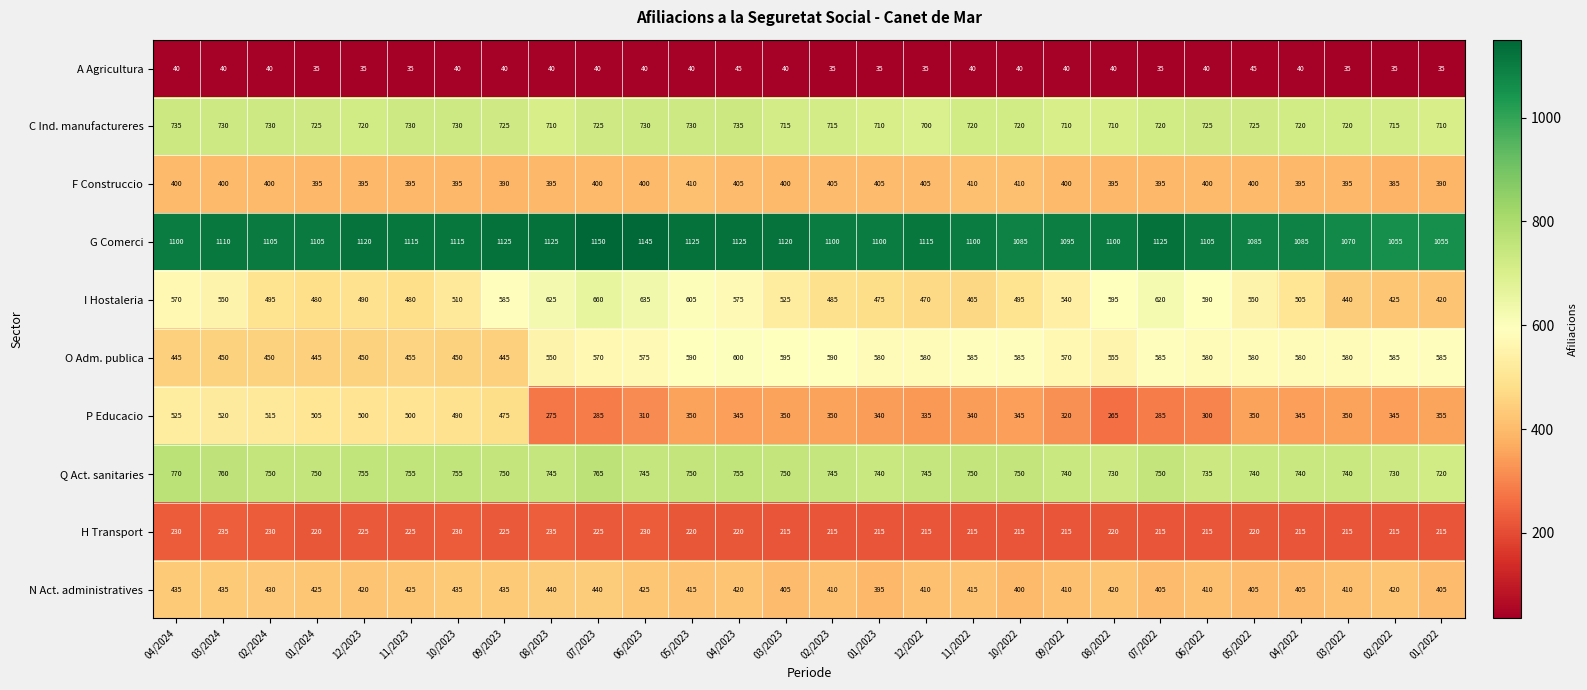

At which category is the sum across all series the highest?

07/2023